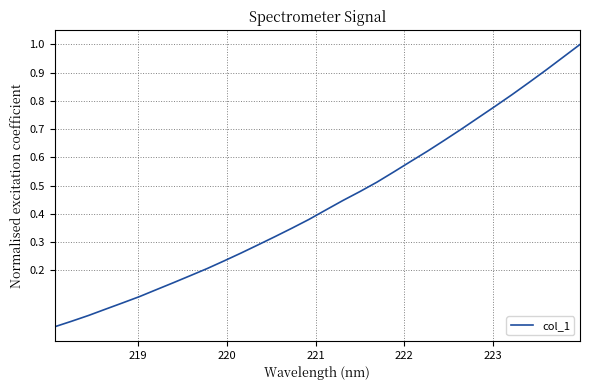

What is the value of the 29th point from the left?

0.9